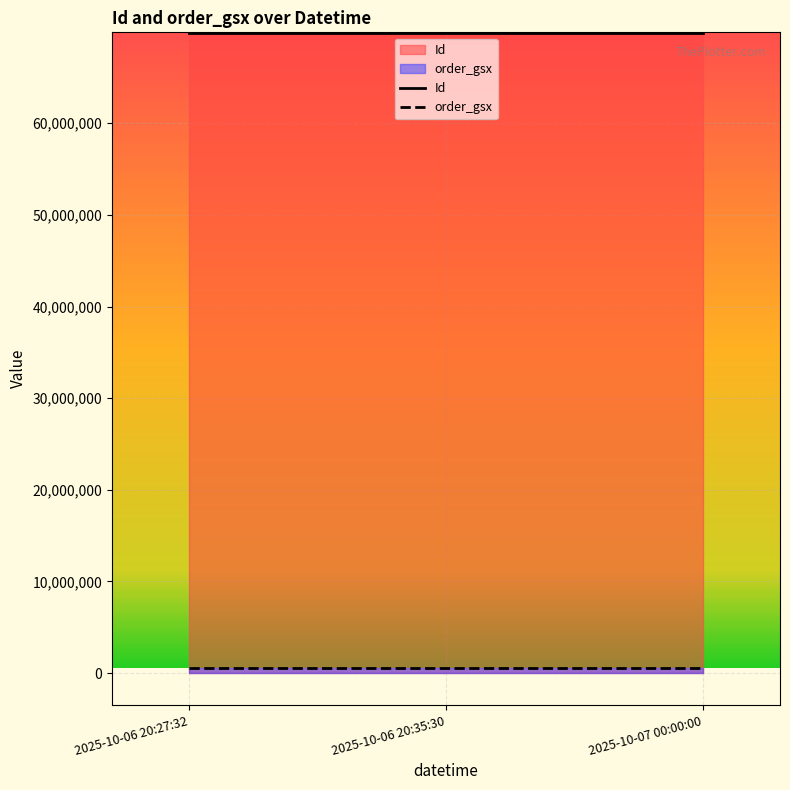

Rank the series by their average value, from highest to lowest.

Id, order_gsx